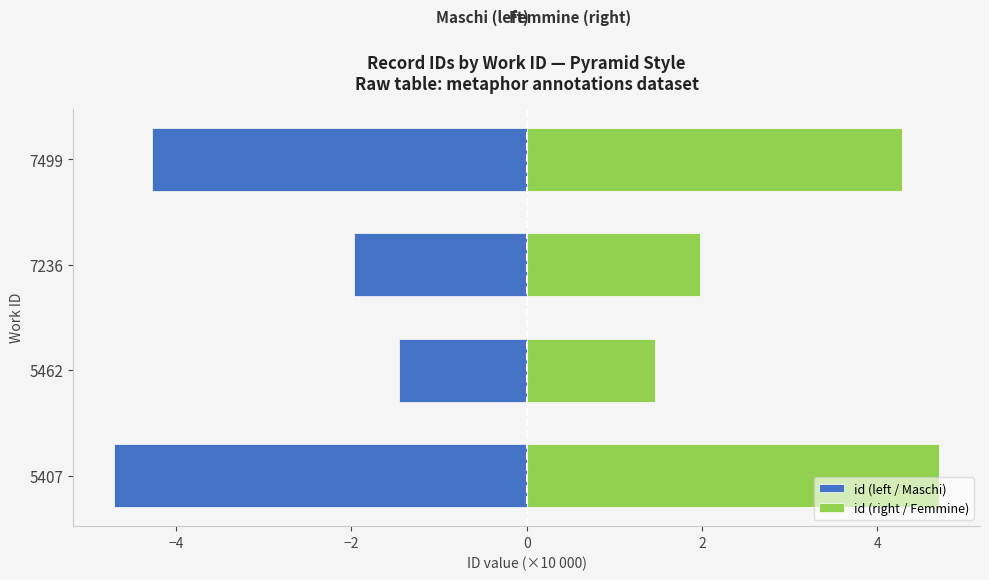

True or false: id (left / Maschi) has a value of -6.6 at 5407.

False